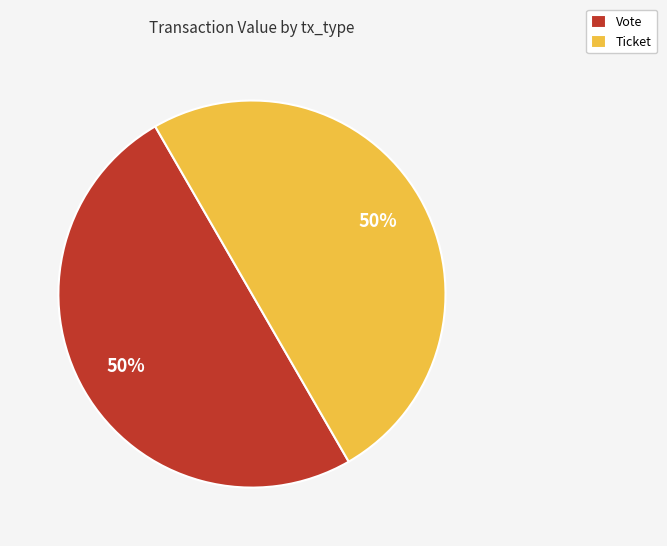

Do Ticket and Vote together represent more than half of the pie?

Yes